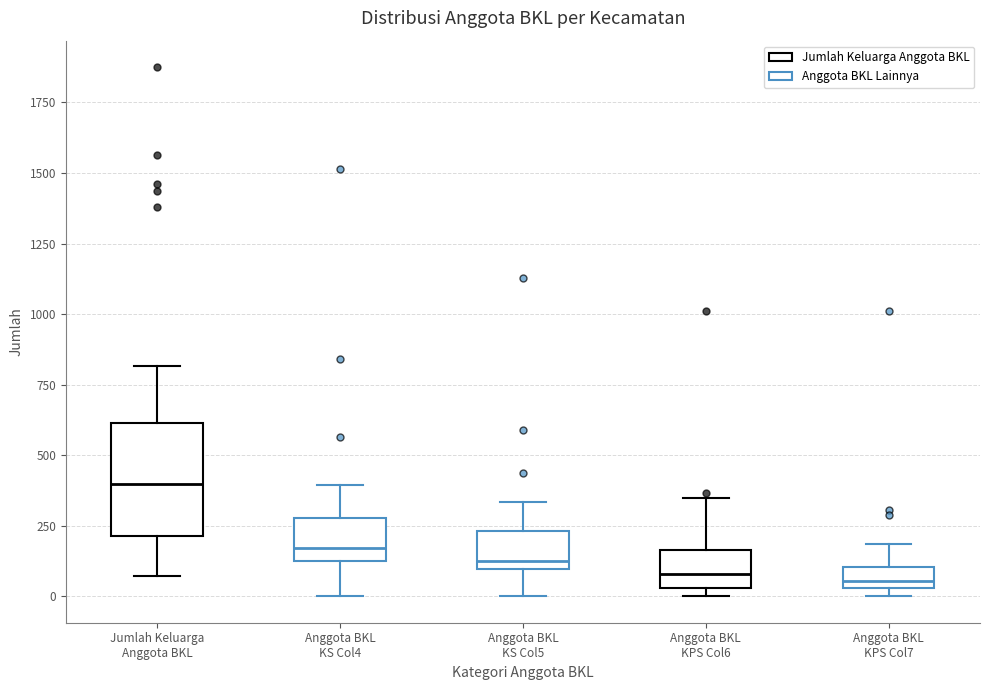

Reading left to right, transcribe this box plot: for each box, give where its median line is, the range the box spans, and where its two whiskers end, as read against the y-axis. The values are not printed on the chart, so give them approximately, as read against the axis.

Jumlah Keluarga Anggota BKL: median 400, box 200 to 600, whiskers 50 to 800
Anggota BKL KS Col4: median 150, box 100 to 300, whiskers 0 to 400
Anggota BKL KS Col5: median 100 (just above the box's lower edge), box 100 to 250, whiskers 0 to 350
Anggota BKL KPS Col6: median 100, box 50 to 150, whiskers 0 to 350
Anggota BKL KPS Col7: median 50 (just above the box's lower edge), box 50 to 100, whiskers 0 to 200